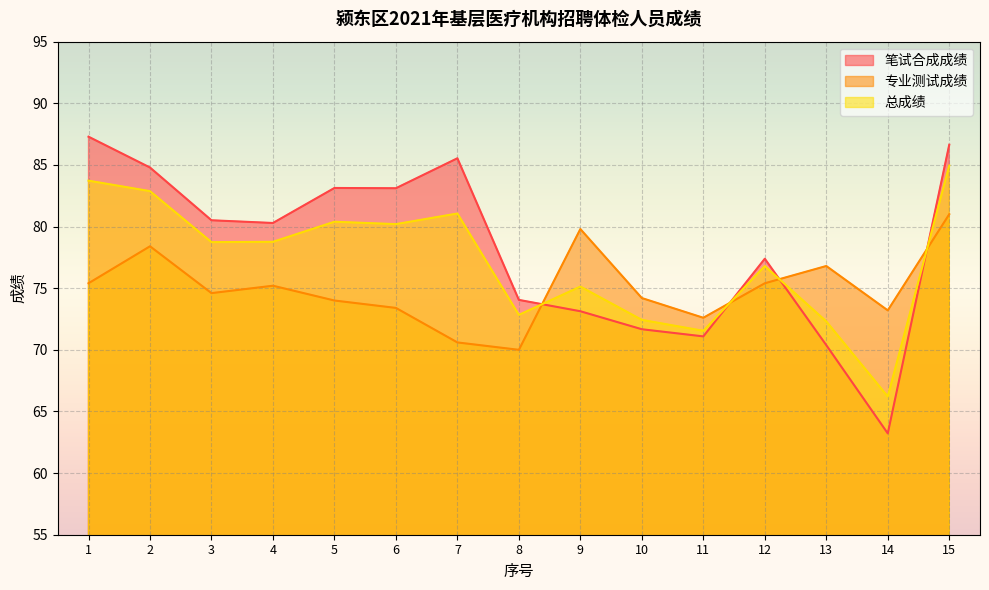

How many values in the 总成绩 series are below 78?

7